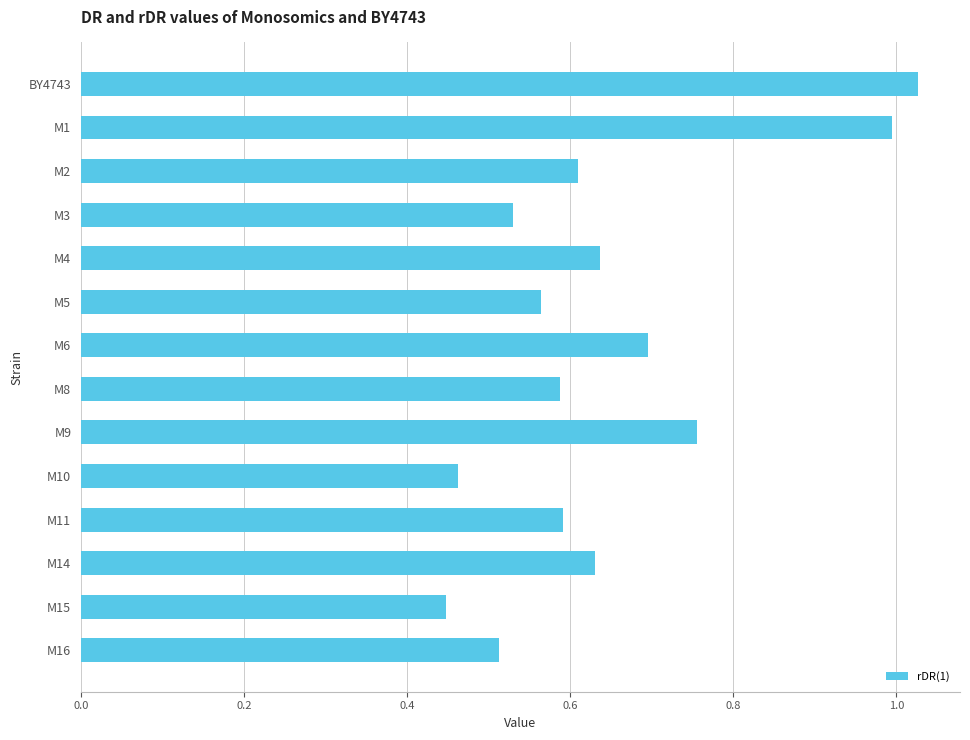

What position from the top is M4?

5